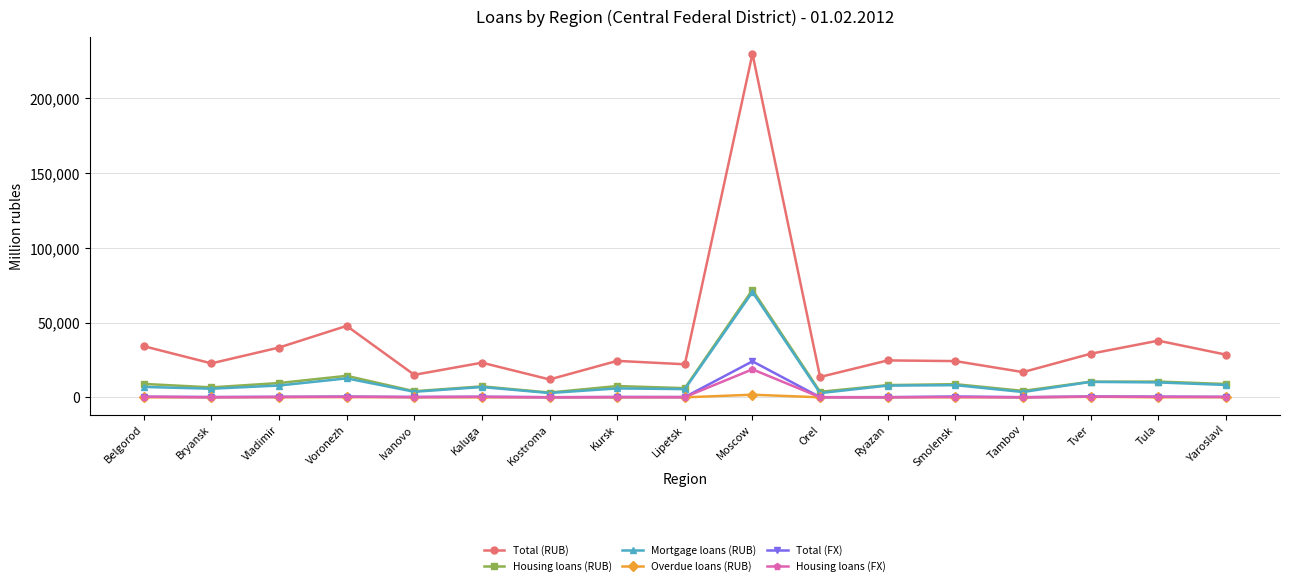

How many data points does each series have?

17